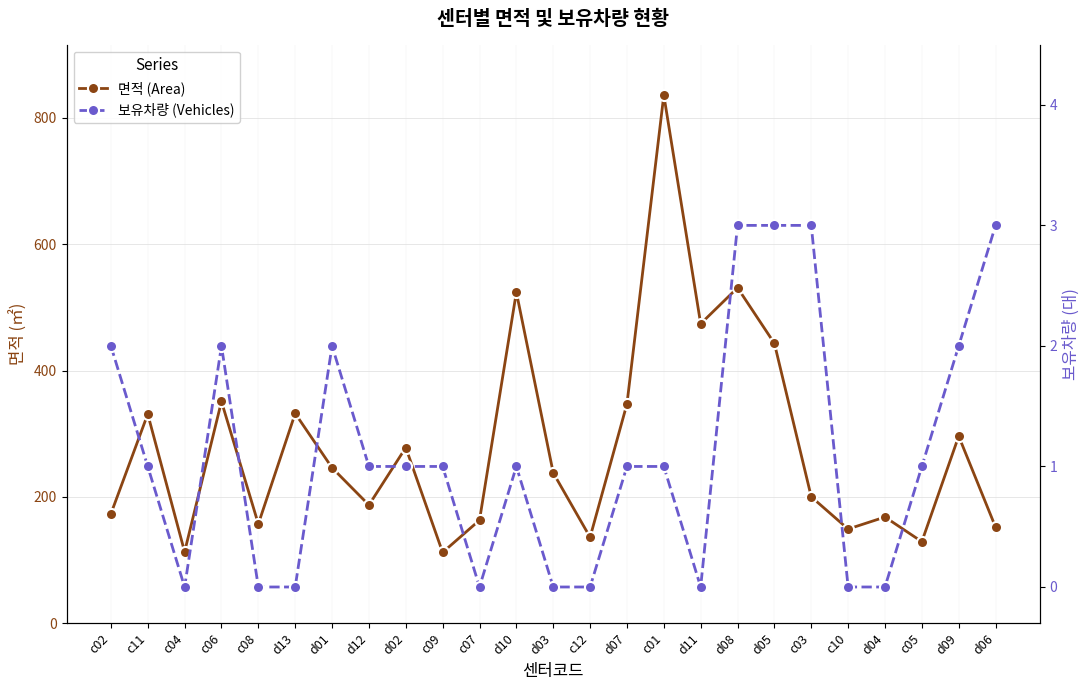

Reading right to left, extract all data points from this chart.

면적 (Area): 152	296	129	168	149	200	443	531	474	836	347	136	238	524	163	112	278	187	246	332	157	351	113	331	173
보유차량 (Vehicles): 3	2	1	0	0	3	3	3	0	1	1	0	0	1	0	1	1	1	2	0	0	2	0	1	2